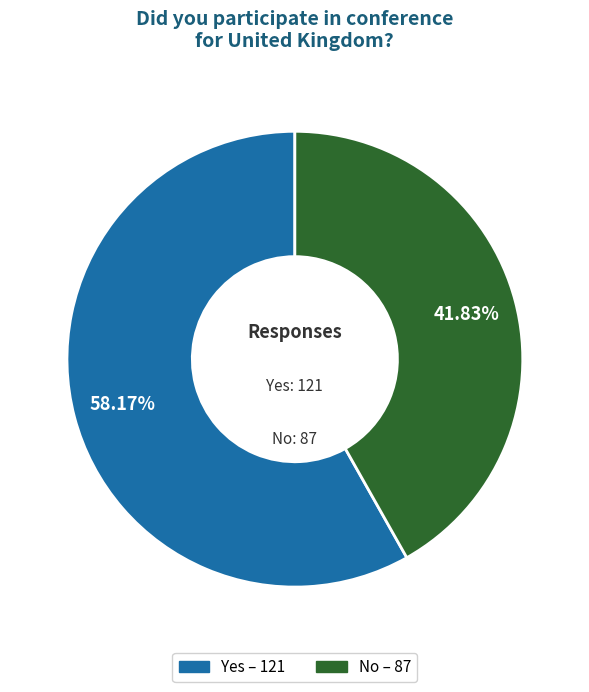

What is the total percentage of Yes and No?

100.0%